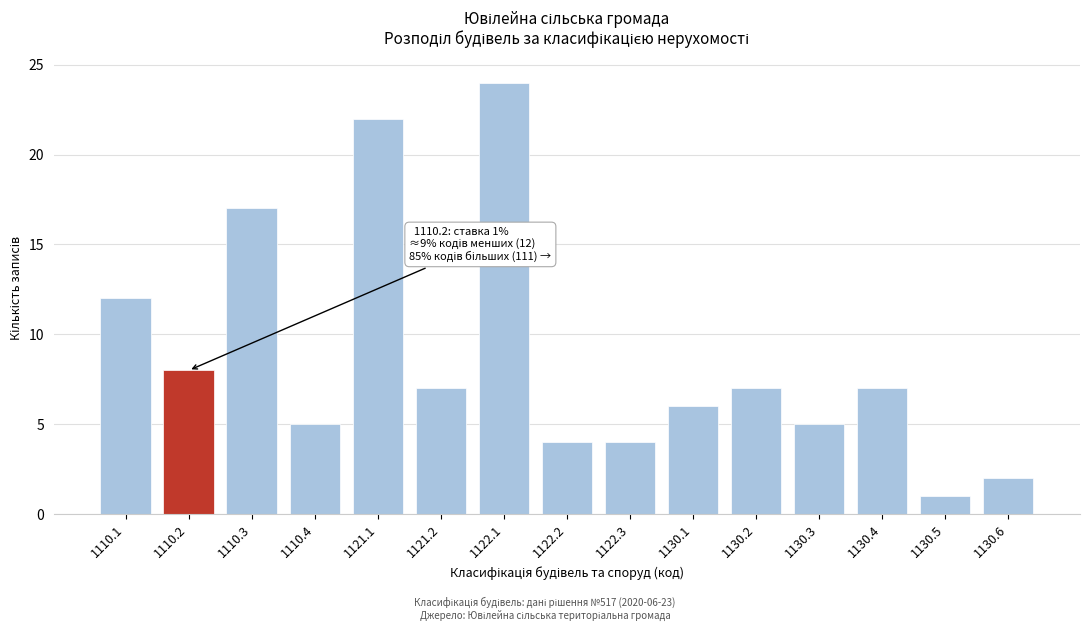

Reading right to left, transcribe all the data shown in this chart.

1130.6=2	1130.5=1	1130.4=7	1130.3=5	1130.2=7	1130.1=6	1122.3=4	1122.2=4	1122.1=24	1121.2=7	1121.1=22	1110.4=5	1110.3=17	1110.2=8	1110.1=12